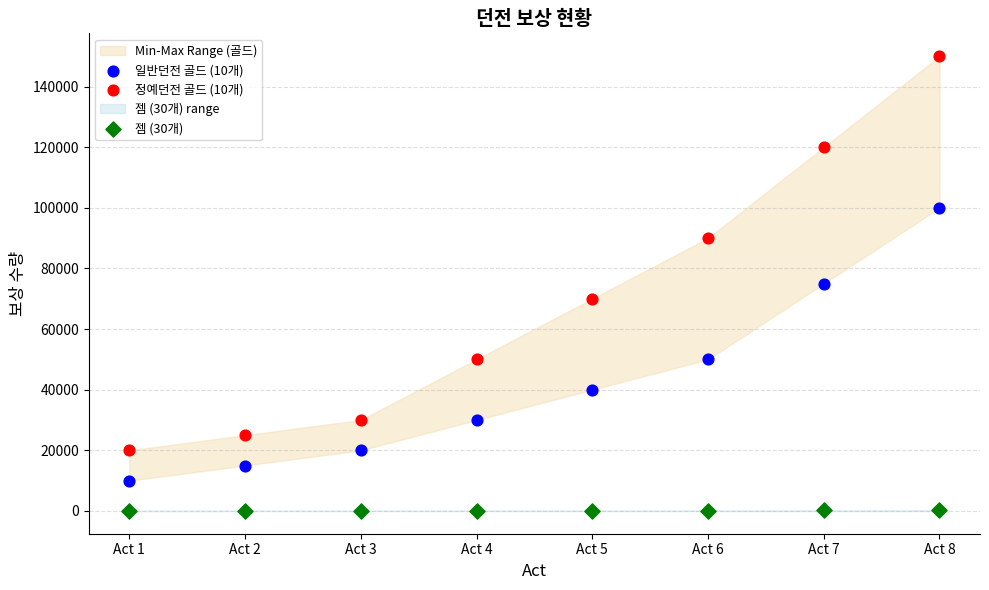

Which series has the largest Y range (max minus min)?

정예던전 골드 (10개)